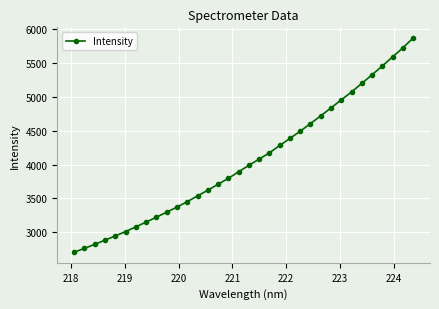

What is the smallest value displayed?

2704.5